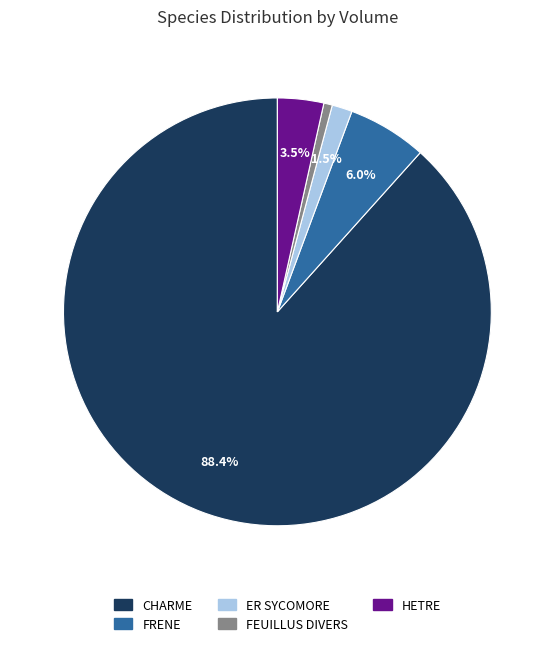

The FEUILLUS DIVERS slice represents 1% of the pie. True or false?

True